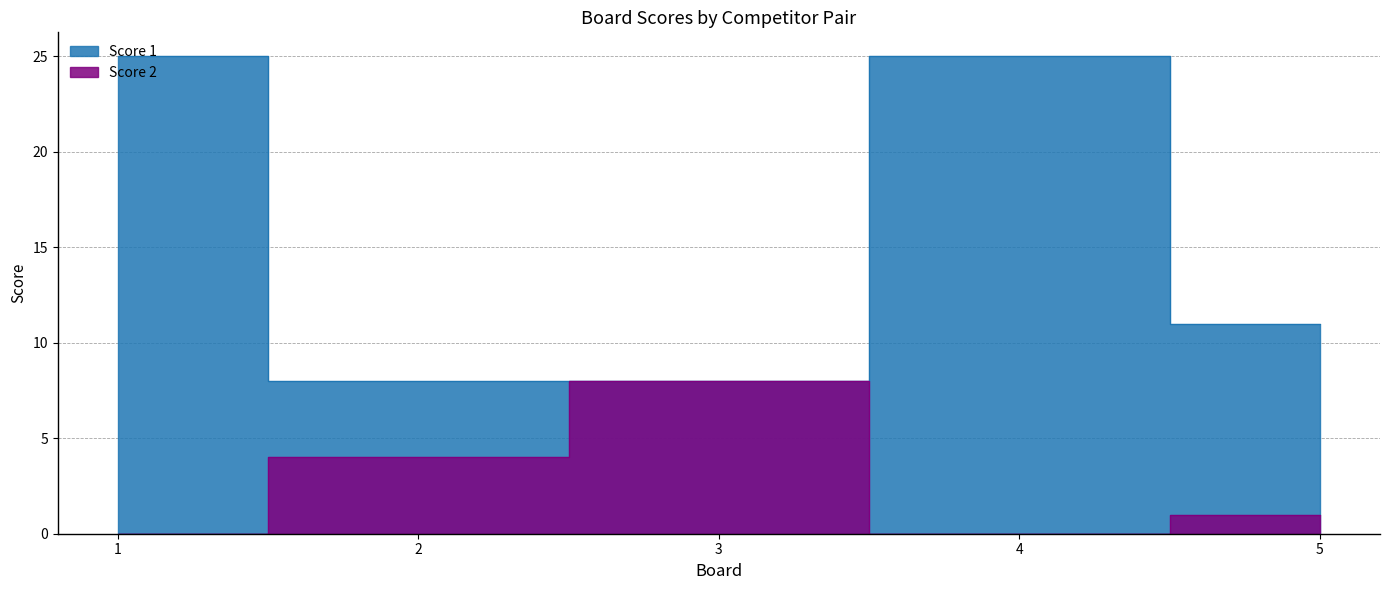

What is the value of the Score 2 point at the 5th from the left?

1